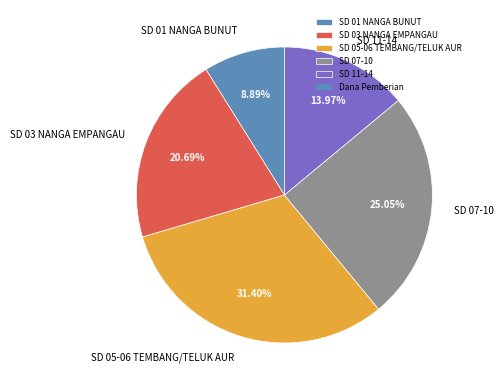

What is the ratio of the value at SD 01 NANGA BUNUT to the value at SD 07-10?

0.4